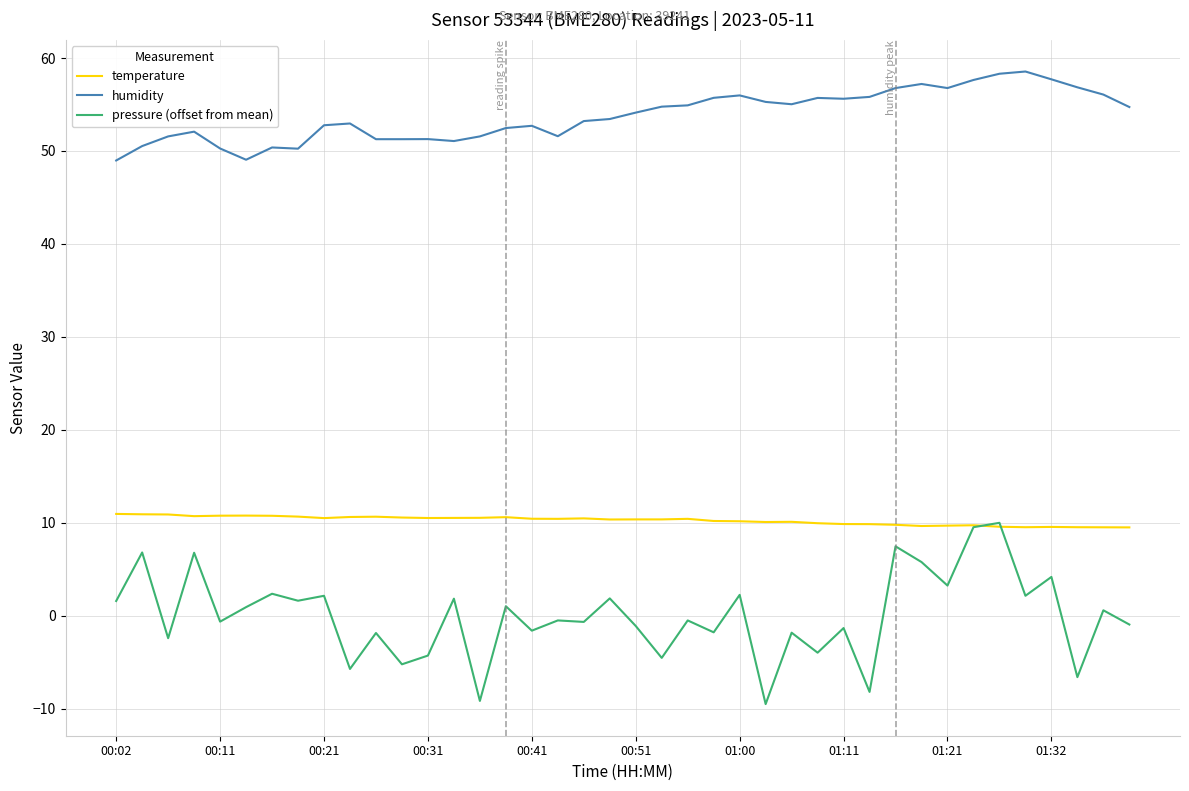

What is the average value of the humidity series?

53.8